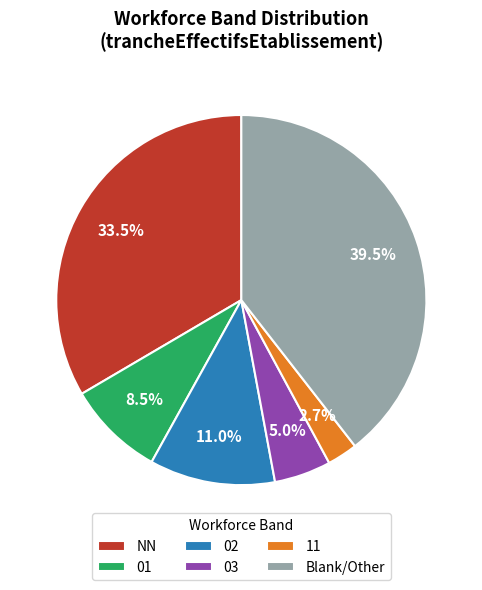

How many segments does this pie chart have?

6